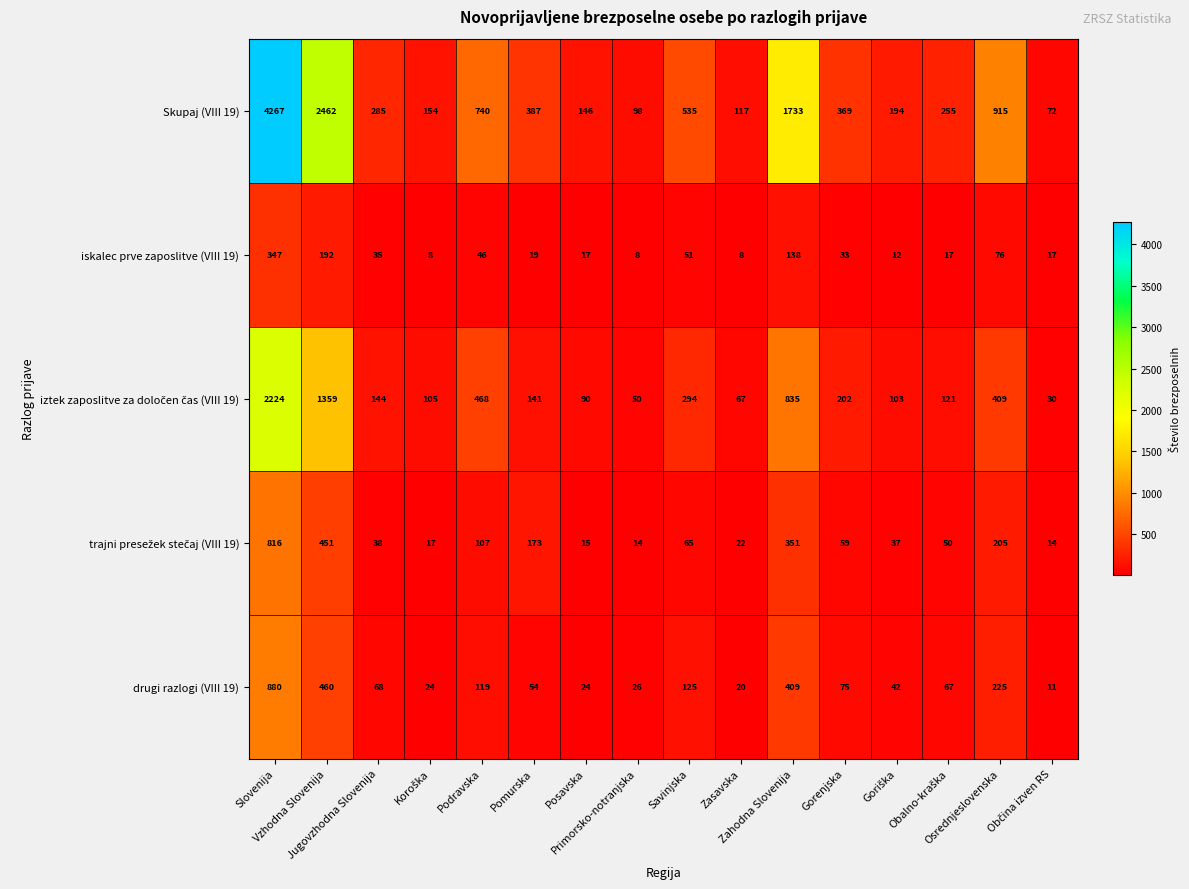

Which series has the largest total across all categories?

Skupaj (VIII 19)